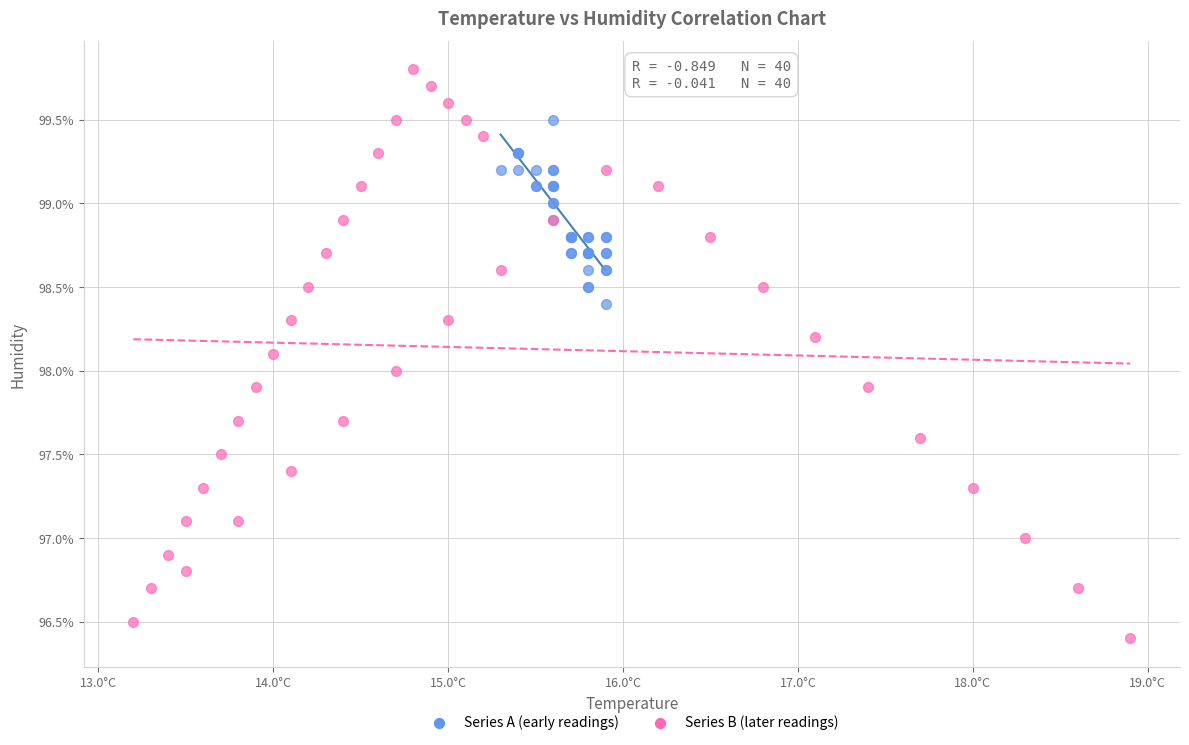

Which series has the widest spread of Y values?

Series B (later readings)